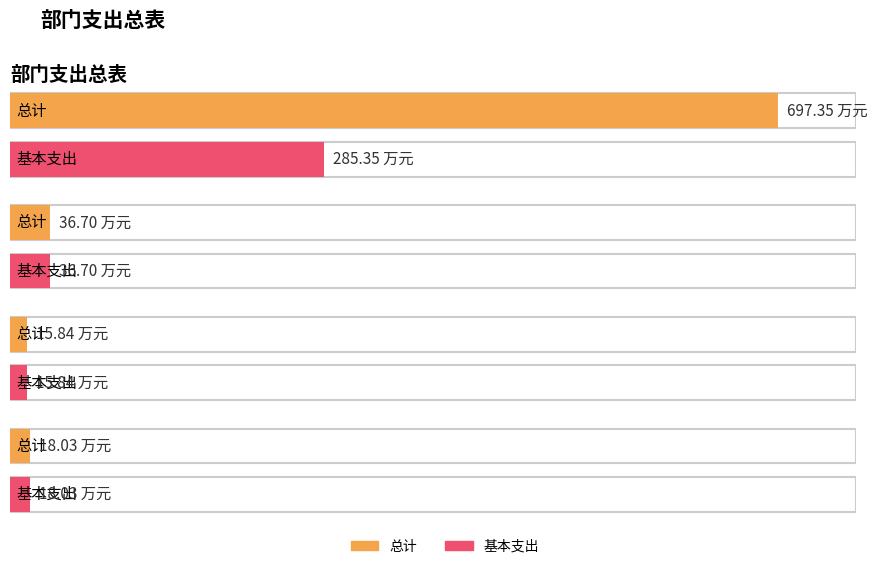

Reading right to left, what are all the values shown in this chart?

总计: 18.0	15.8	36.7	697.4
基本支出: 18.0	15.8	36.7	285.4